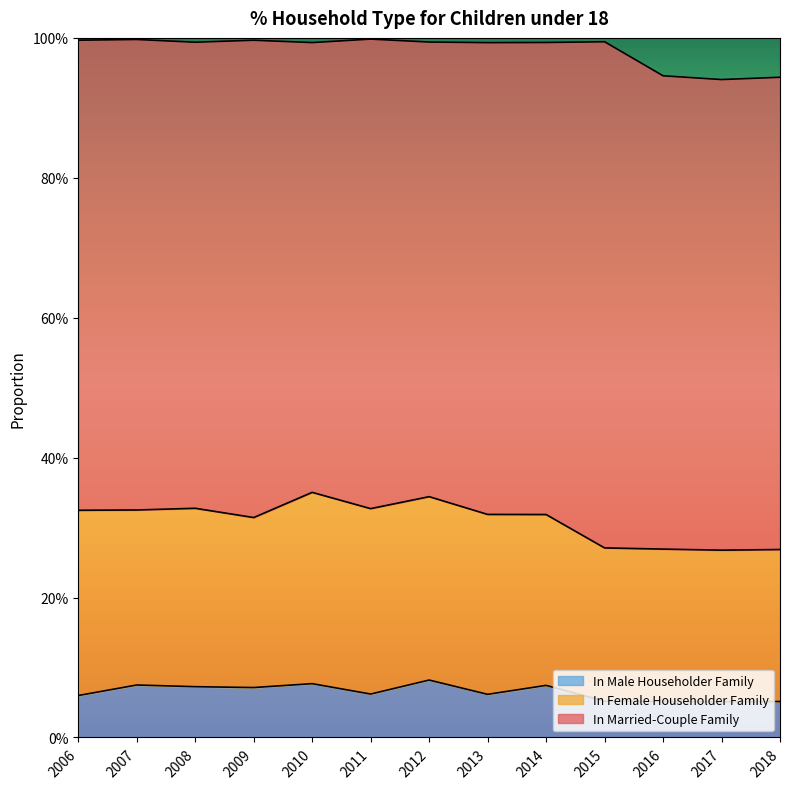

Which category has the lowest value across all series?

2017